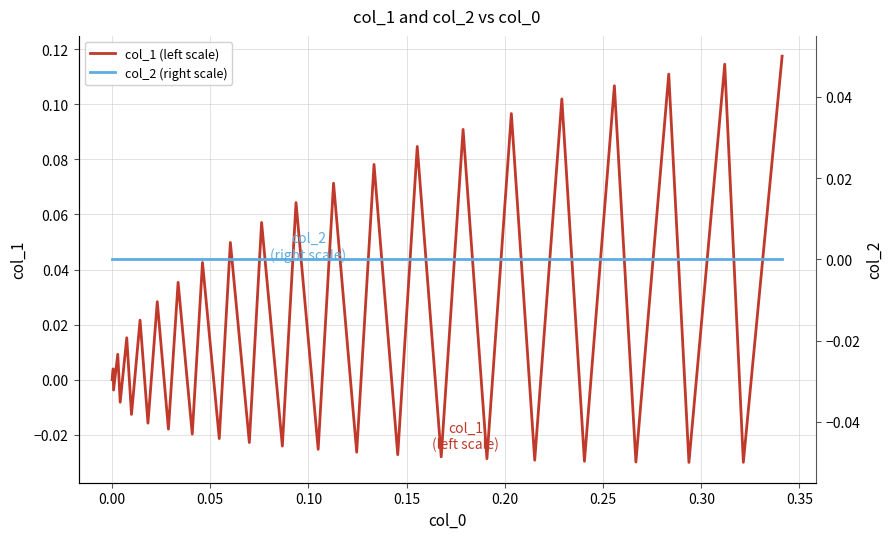

Does the chart have visible grid lines?

Yes